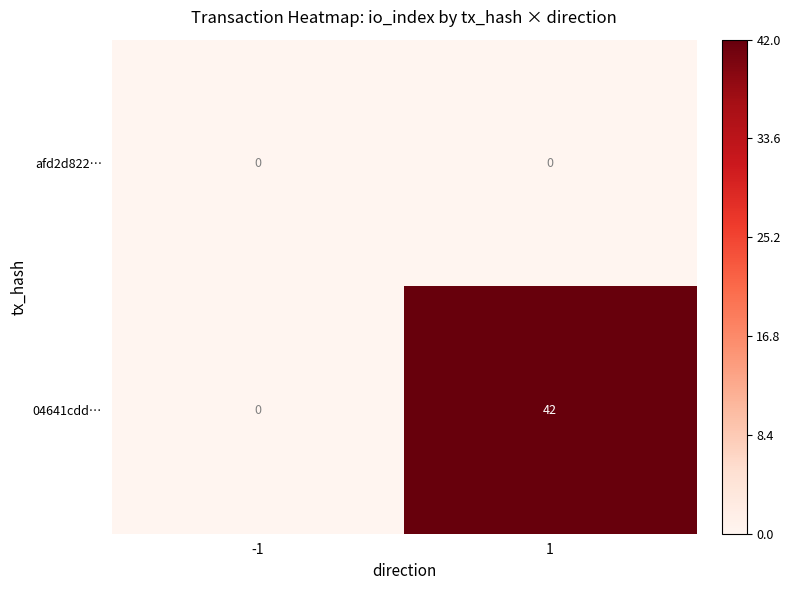

Which series has the widest spread of values?

04641cdd…